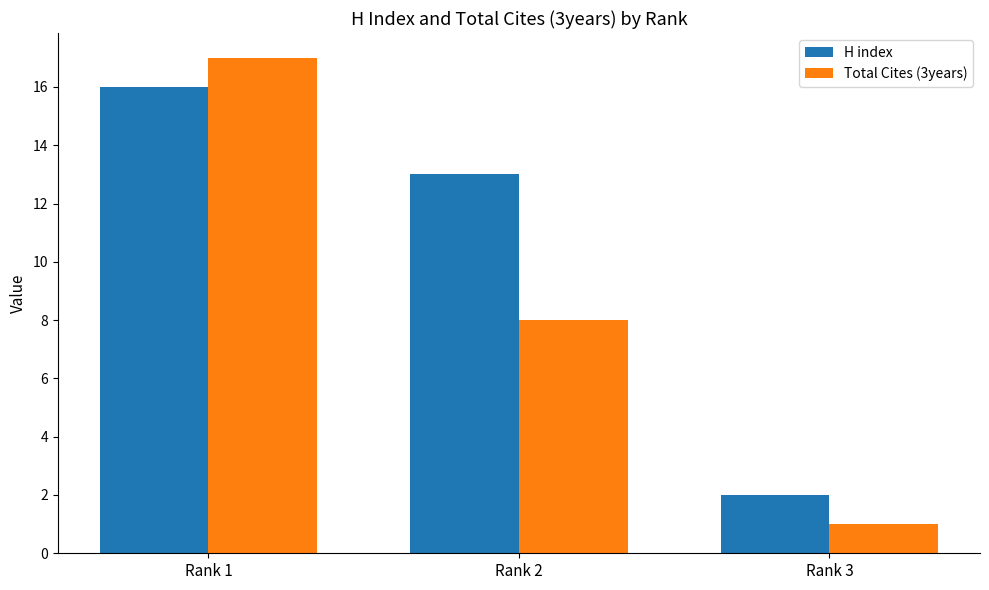

How many bars are there in total?

6